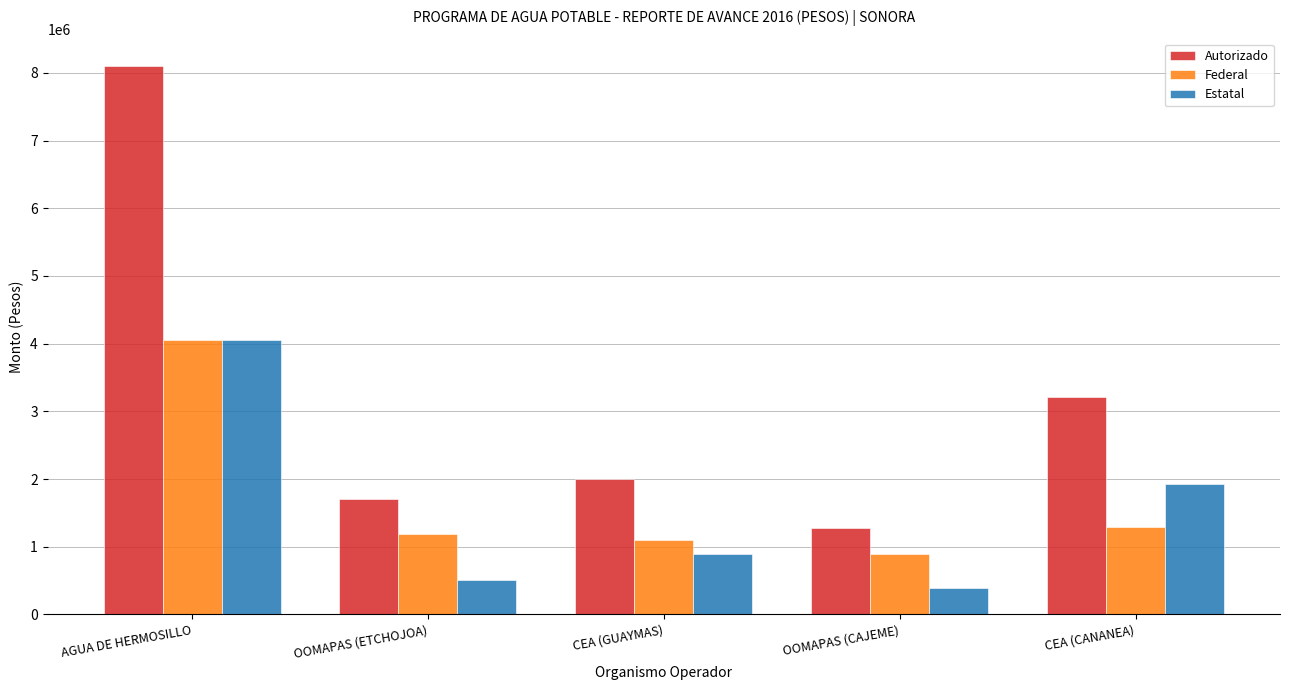

What is the difference between the second highest and minimum values in the Federal series?

390628.8